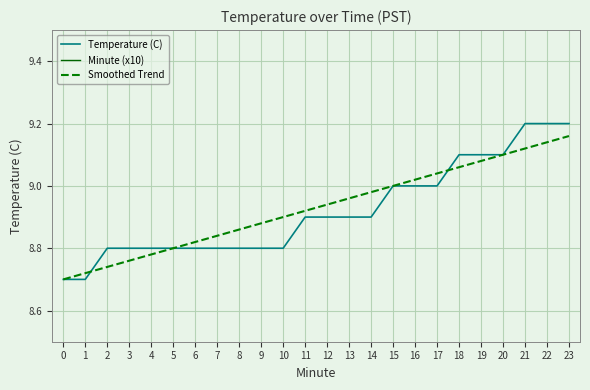

At how many categories does at least one series exceed 3?

24